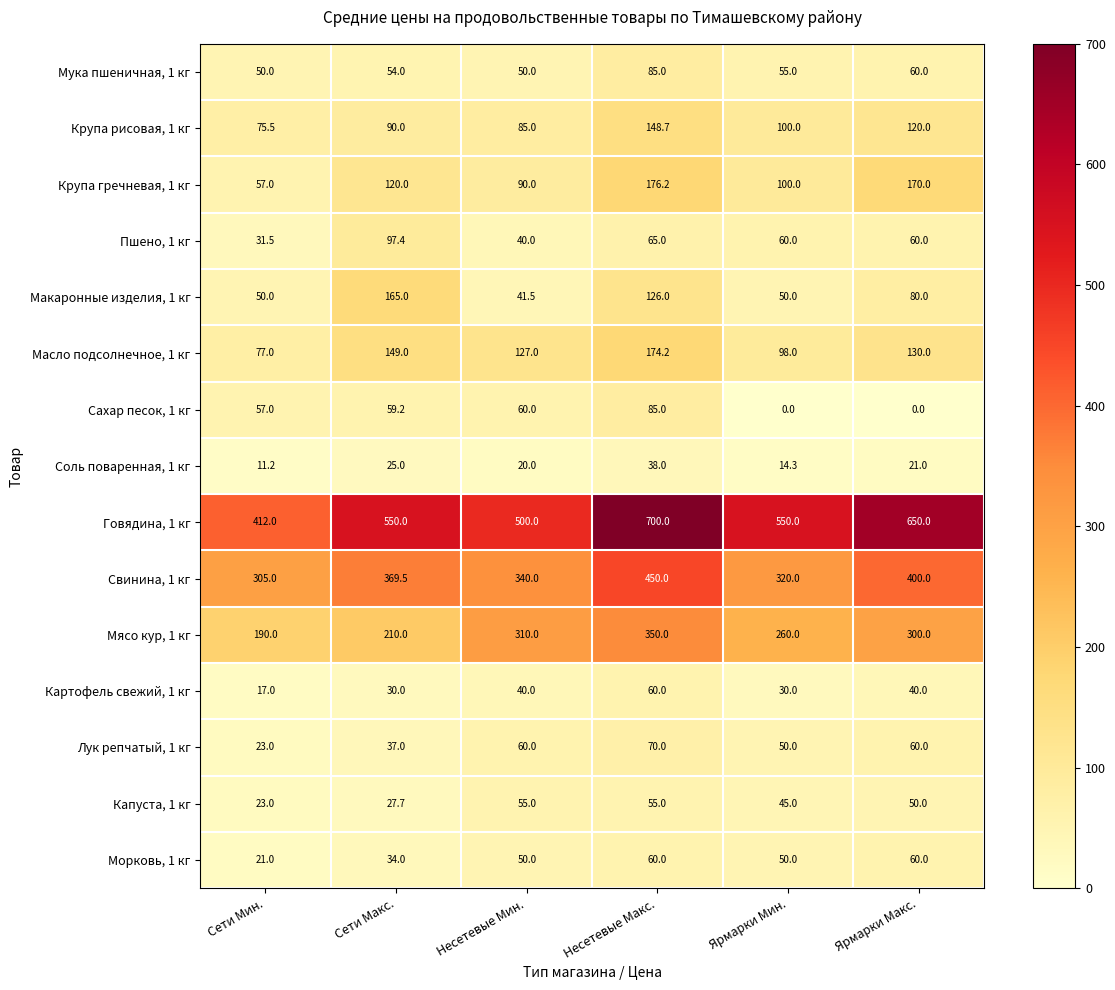

Between Сети Макс. and Ярмарки Мин., which series saw the biggest shift?

Макаронные изделия, 1 кг